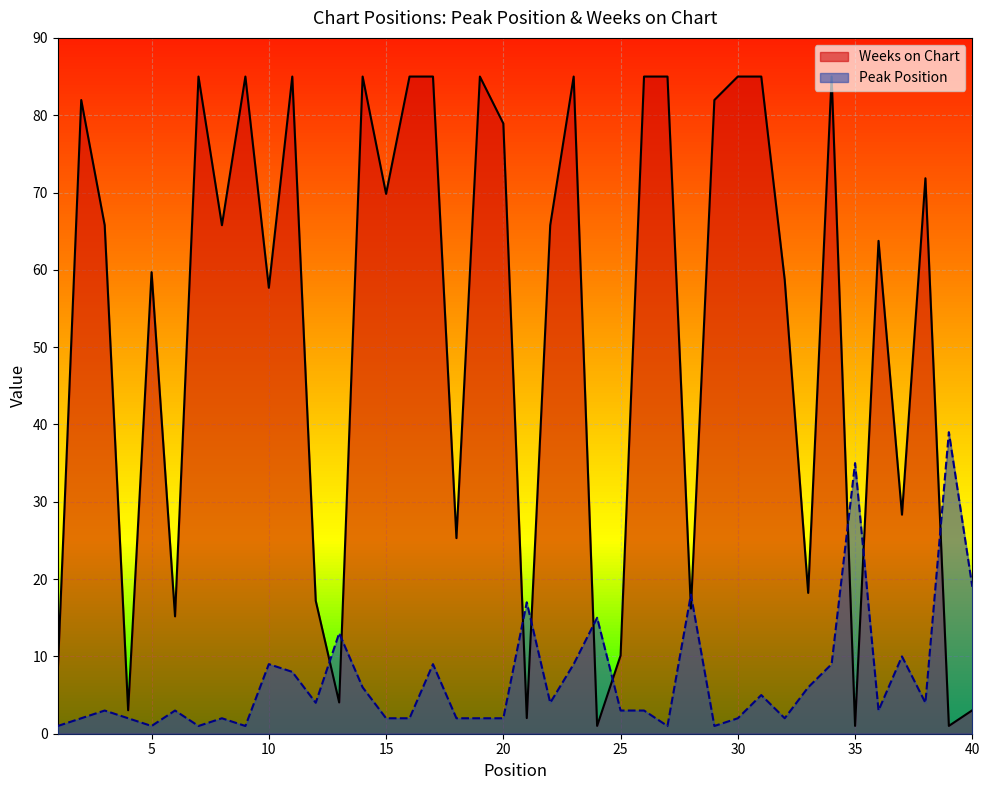

Rank the series by their maximum value, from lowest to highest.

Peak Position, Weeks on Chart